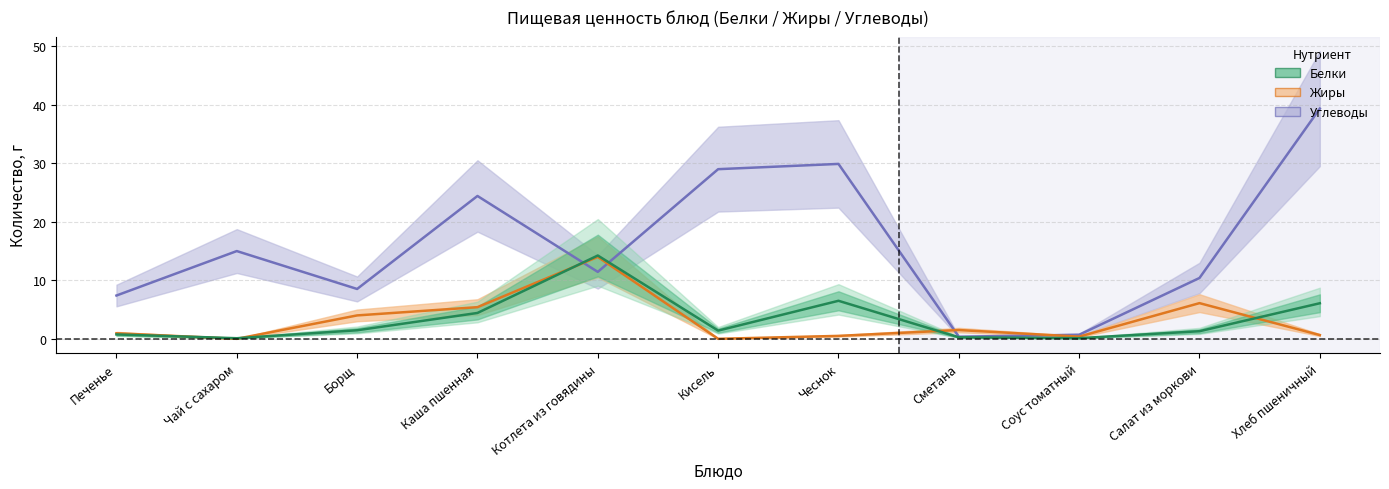

How many data points does each series have?

11